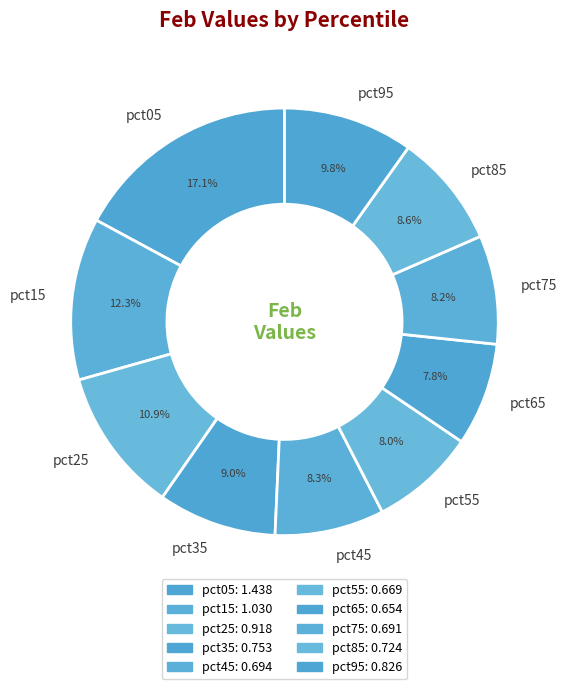

How much of the chart is everything except pct45?

91.7%